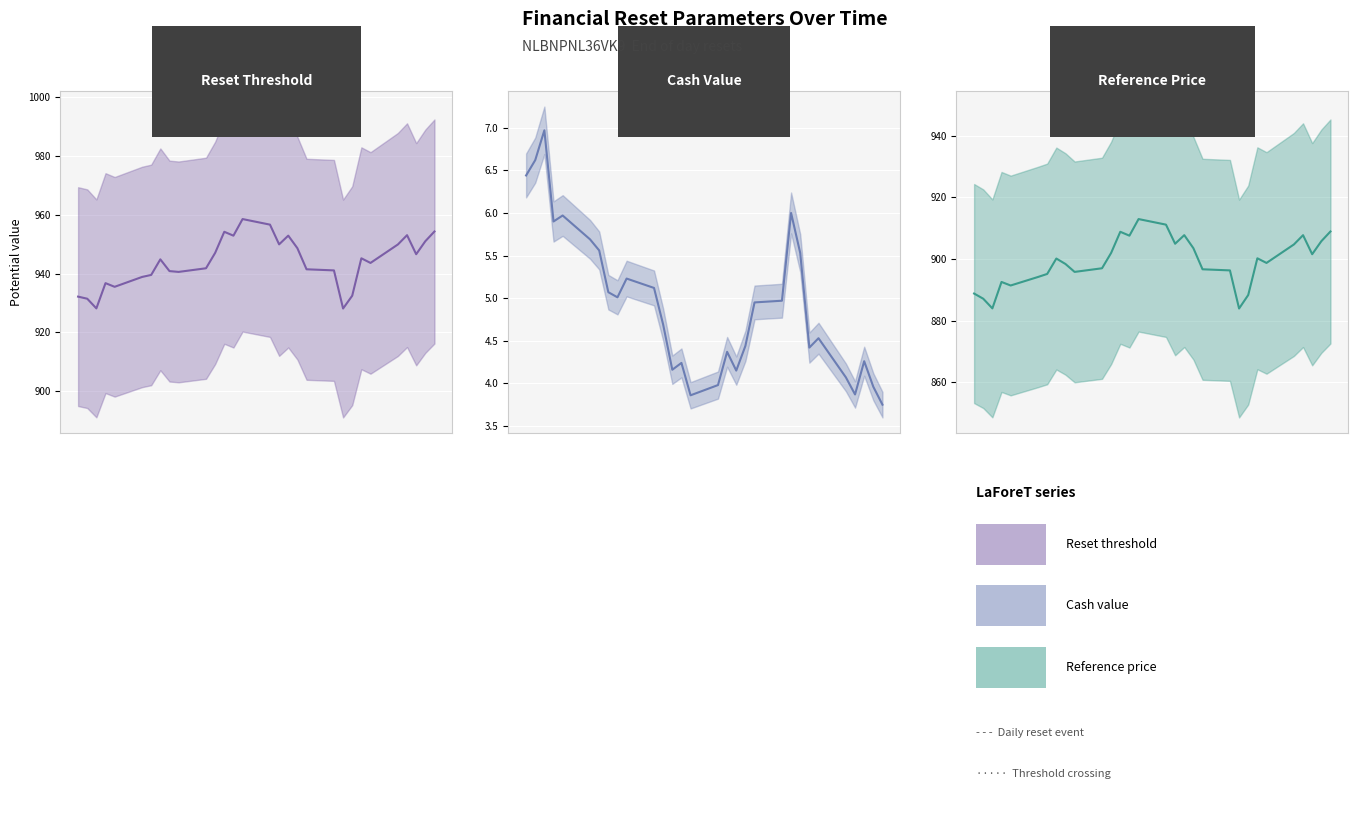

True or false: Reset threshold and Cash value intersect in this chart.

False